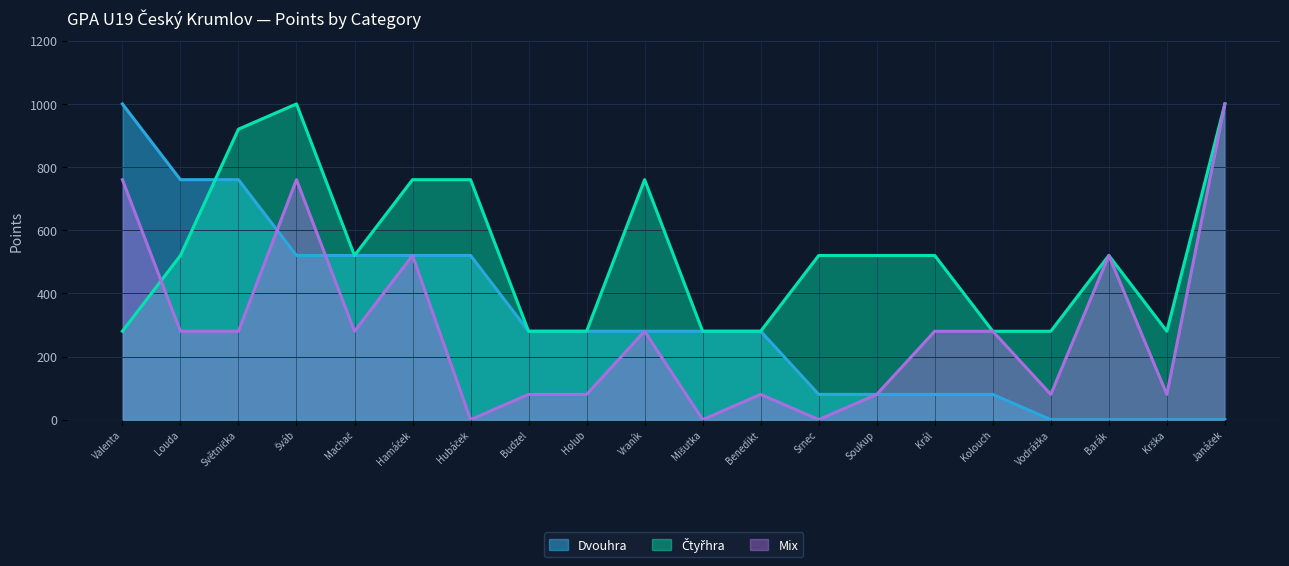

What is the maximum value shown in the chart?

1000